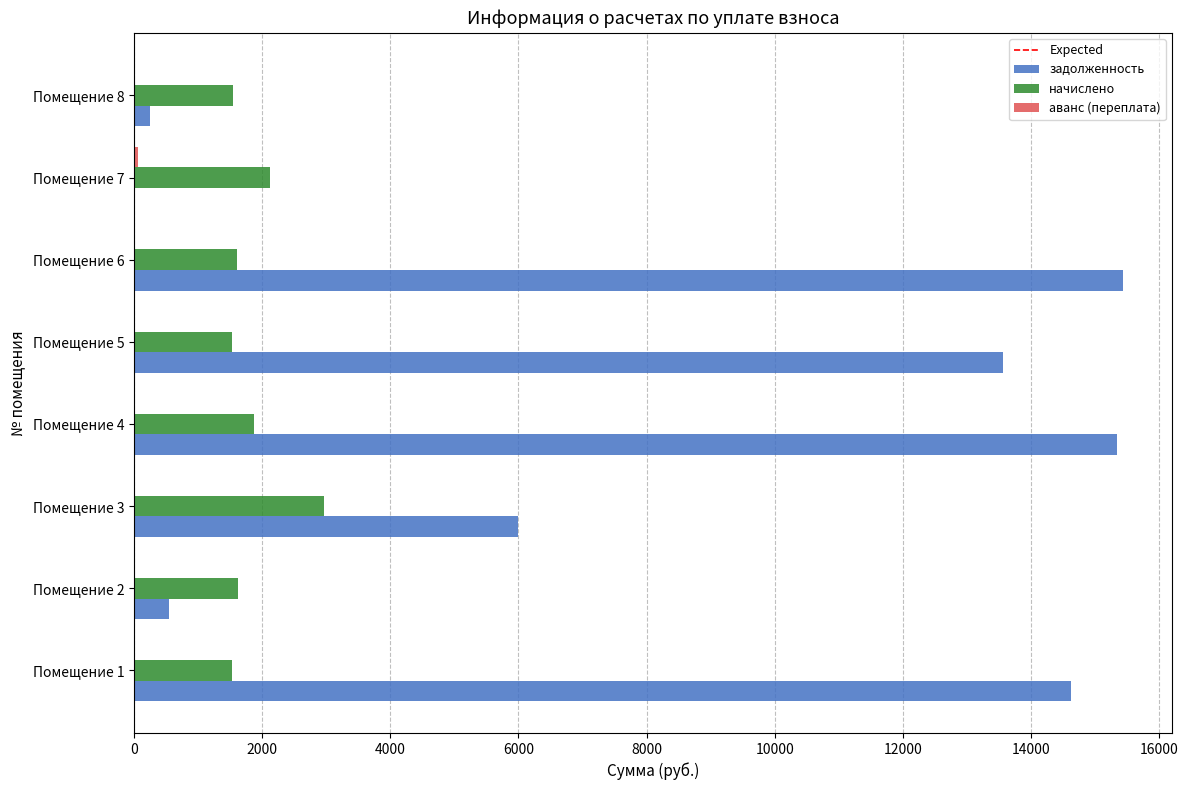

The value of задолженность at Помещение 7 is 0.0. True or false?

True